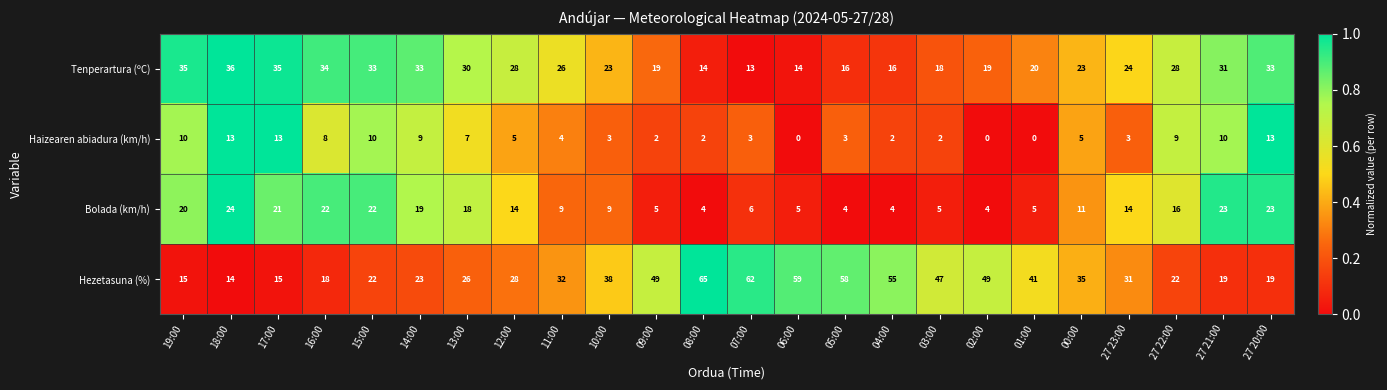

What is the sum of the Hezetasuna (%) values at 03:00 and 06:00?

106